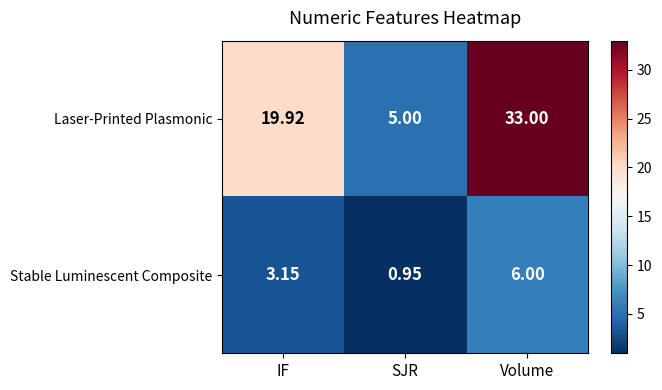

Rank the series by their average value, from lowest to highest.

Stable Luminescent Composite, Laser-Printed Plasmonic